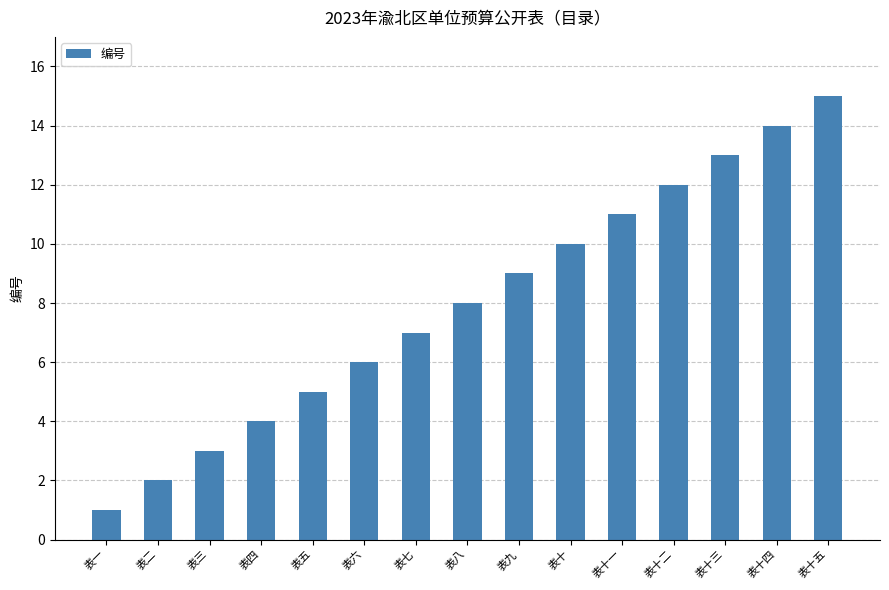

Does the chart contain any negative values?

No